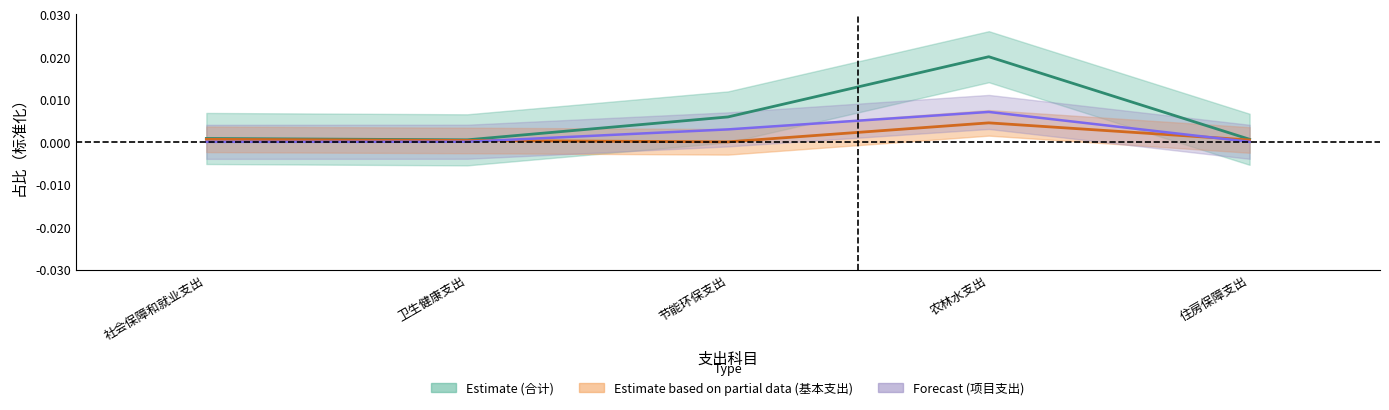

What are all the series names shown in the legend?

合计, 项目支出, 基本支出